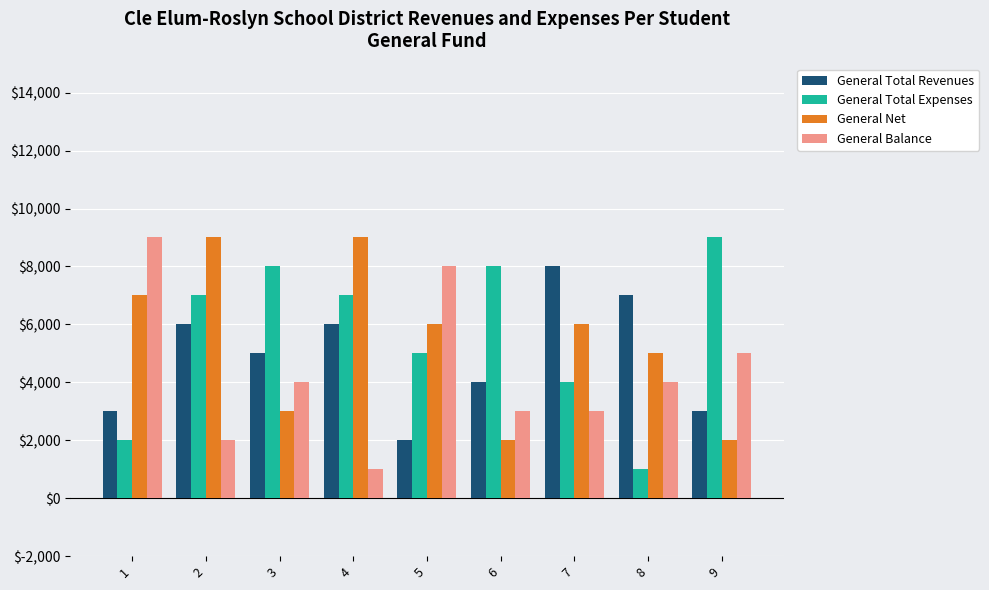

Rank the series at 8 from lowest to highest value.

General Total Expenses, General Balance, General Net, General Total Revenues